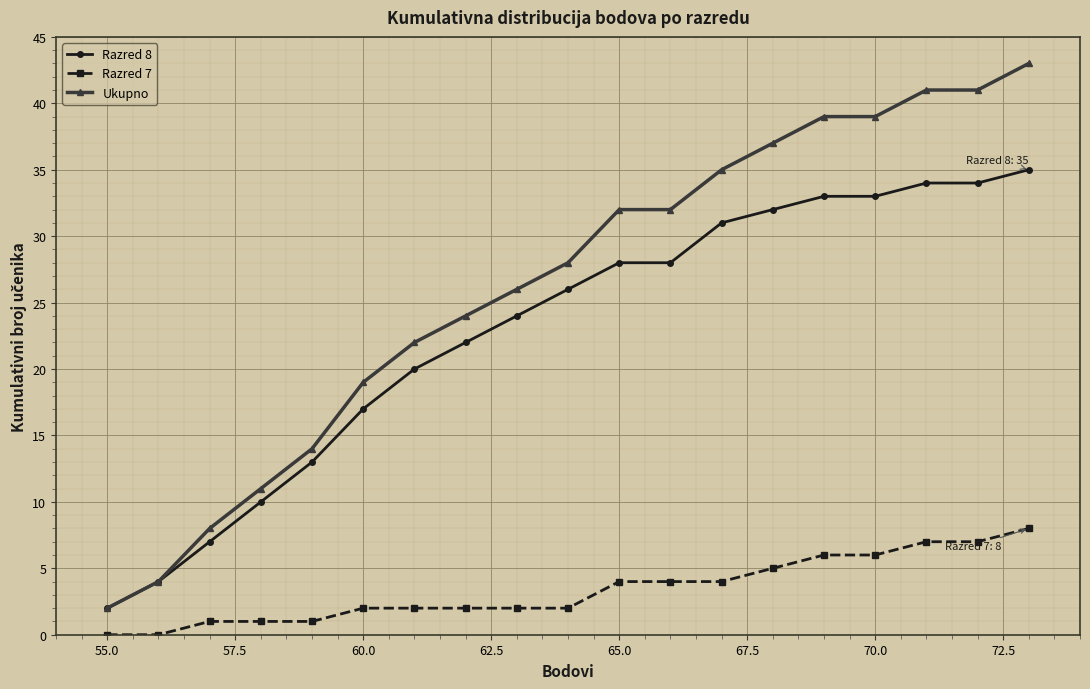

What is the maximum value shown in the chart?

43